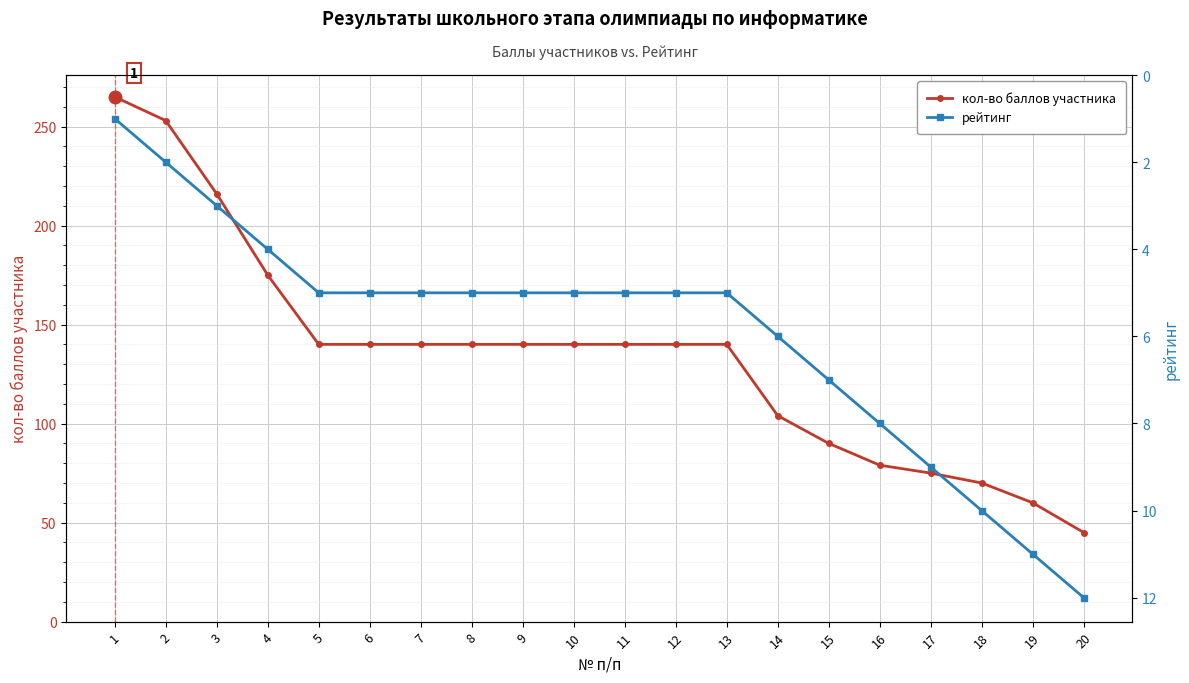

How many values in the кол-во баллов участника series are below 140?

7